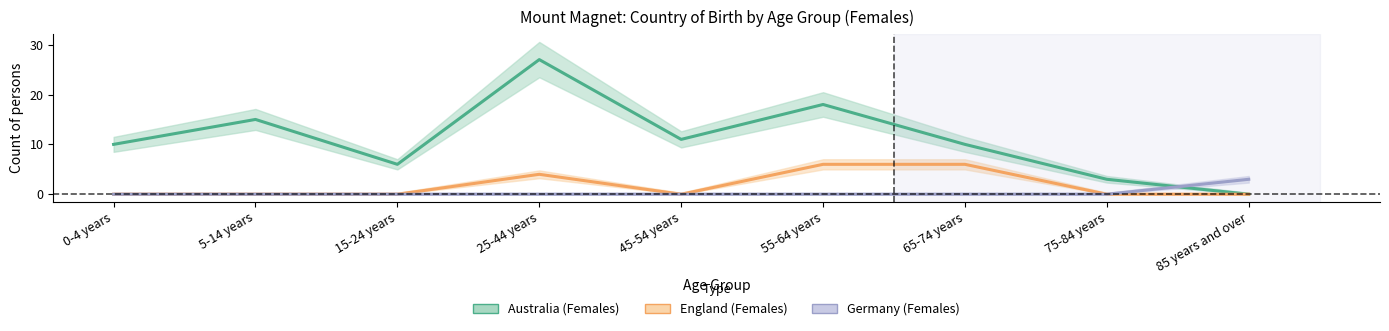

Reading left to right, list all the values displayed in this chart.

Australia Females: 10	15	6	27	11	18	10	3	0
England Females: 0	0	0	4	0	6	6	0	0
Germany Females: 0	0	0	0	0	0	0	0	3